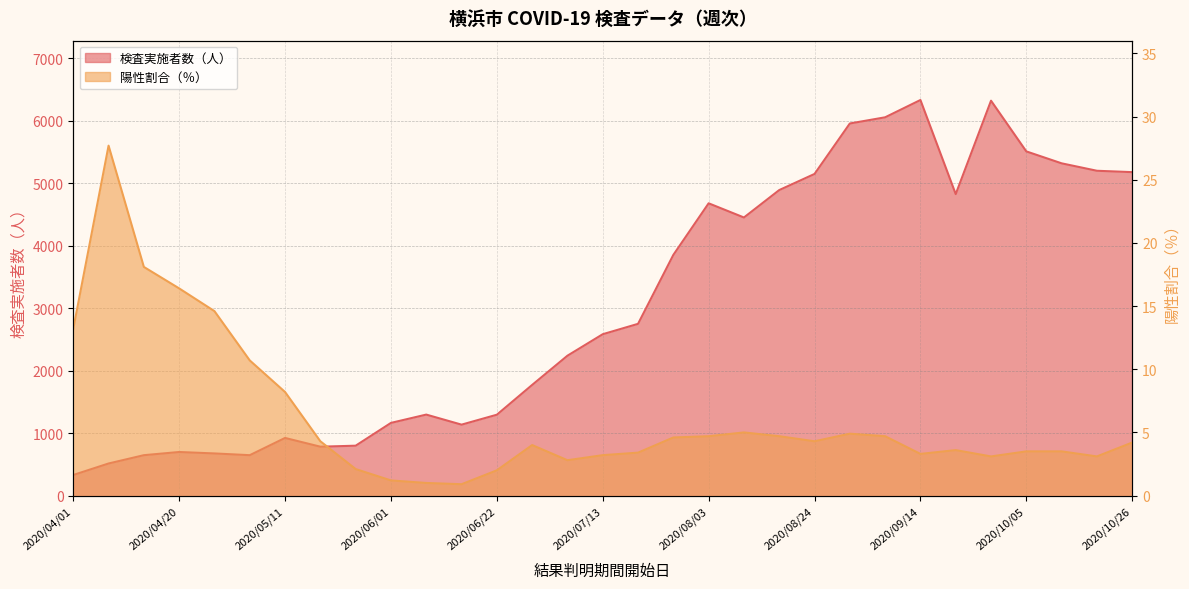

List the series in order of their peak value, lowest first.

陽性割合（％）, 検査実施者数（人）